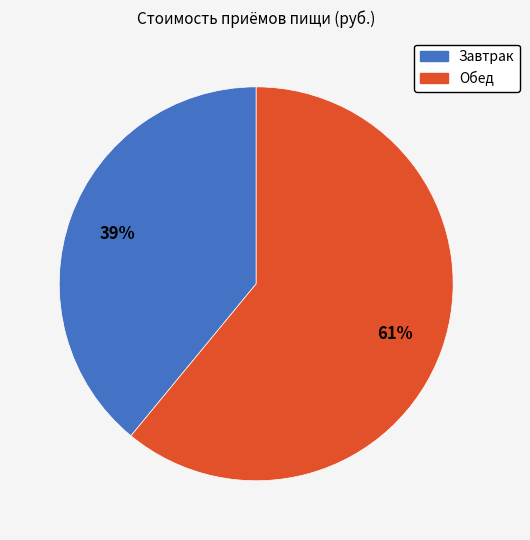

Which category has the smallest portion of the pie?

Завтрак